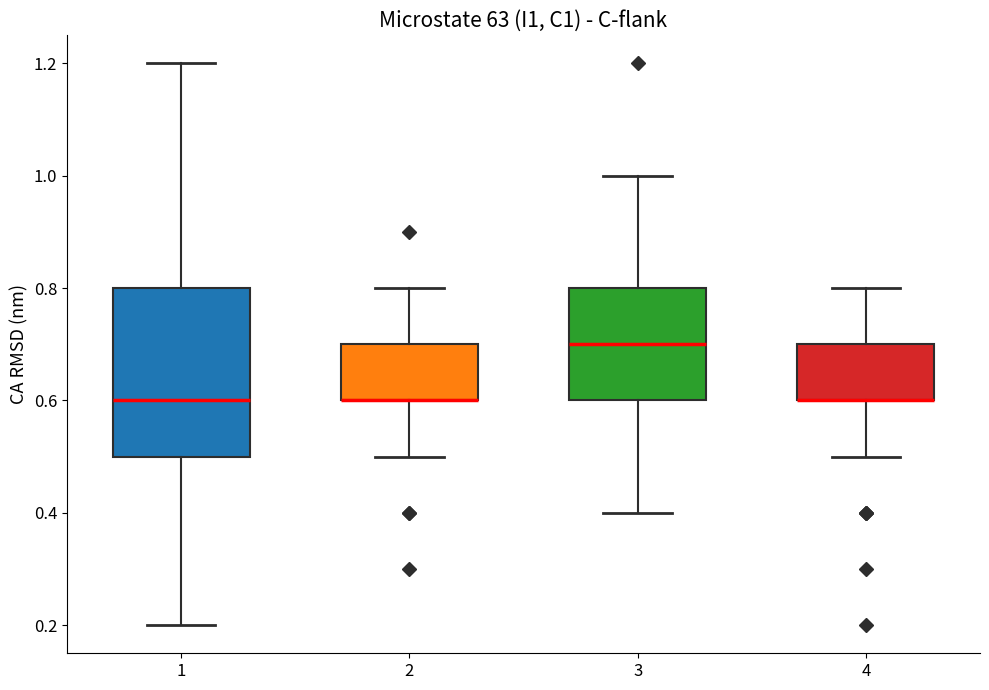

Where is the upper edge of the box at x = 1 on the y-axis? The values are not printed on the chart, so give them approximately, as read against the axis.

0.8